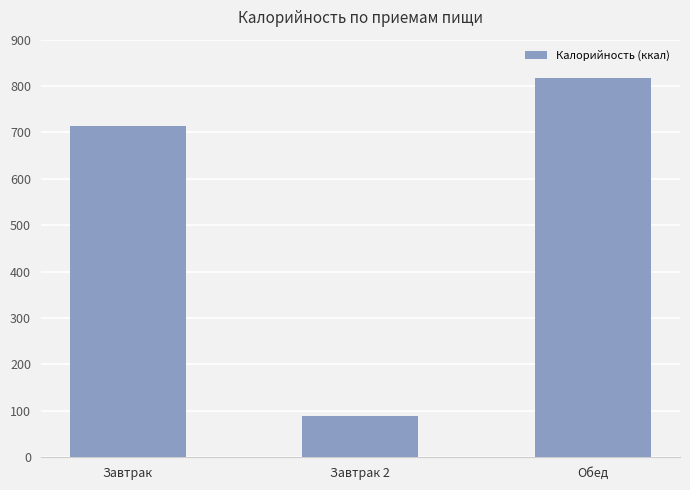

Where is the data nearest to the value 453?

Завтрак